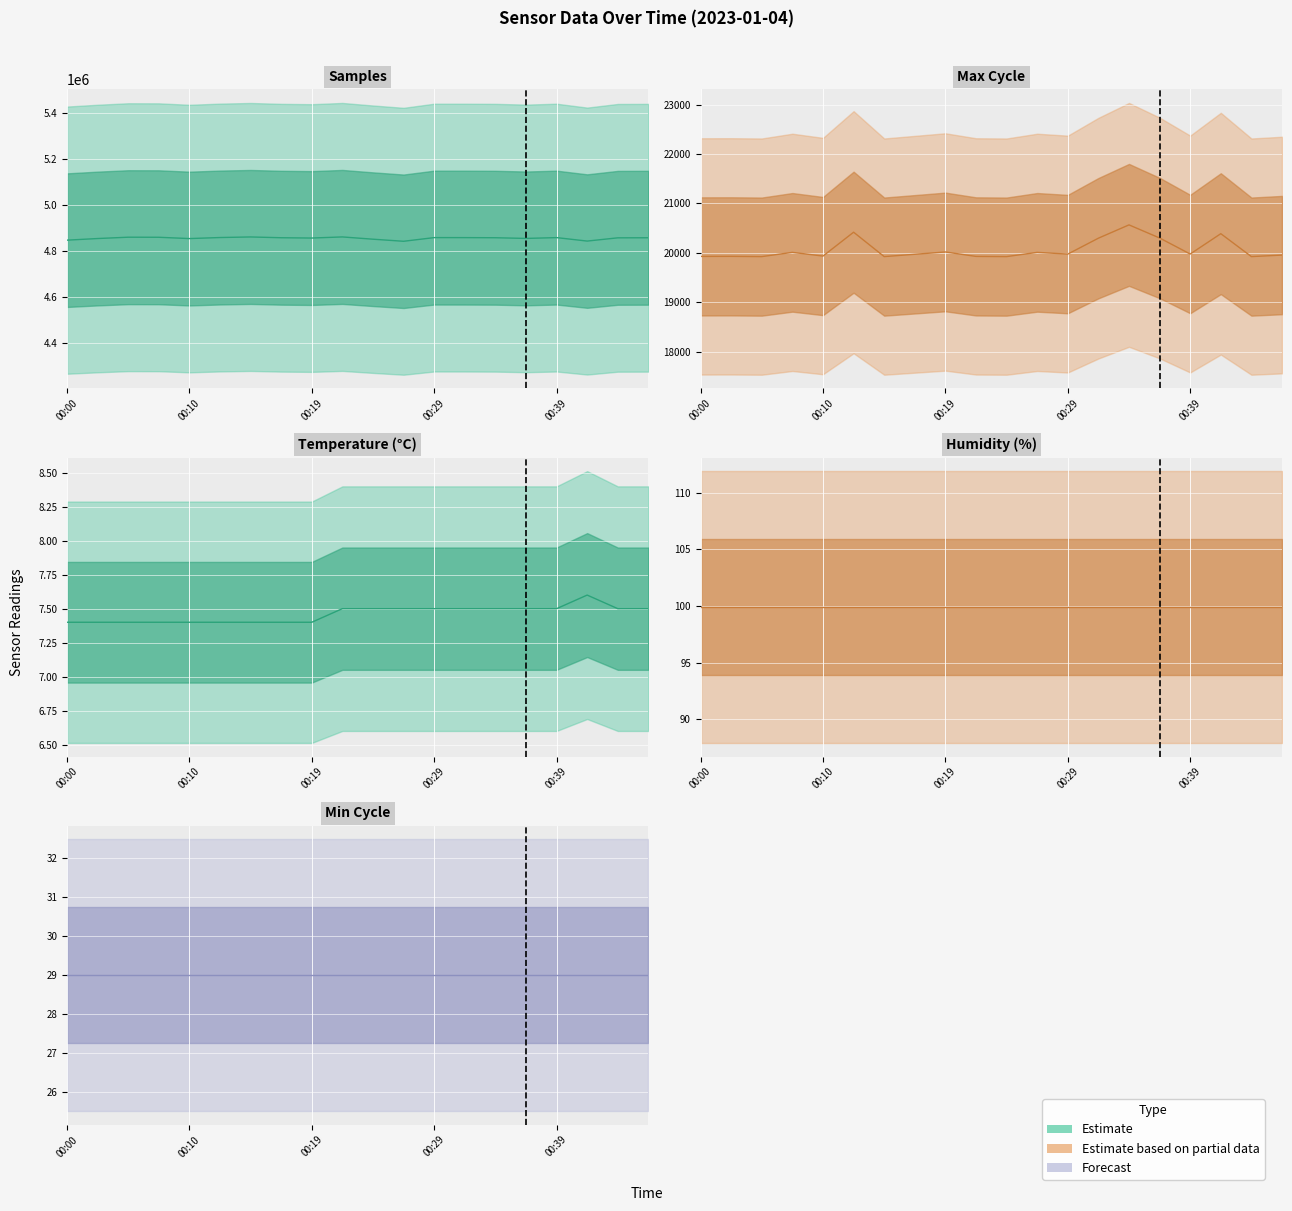

At which category does the chart reach its minimum across all series?

00:00